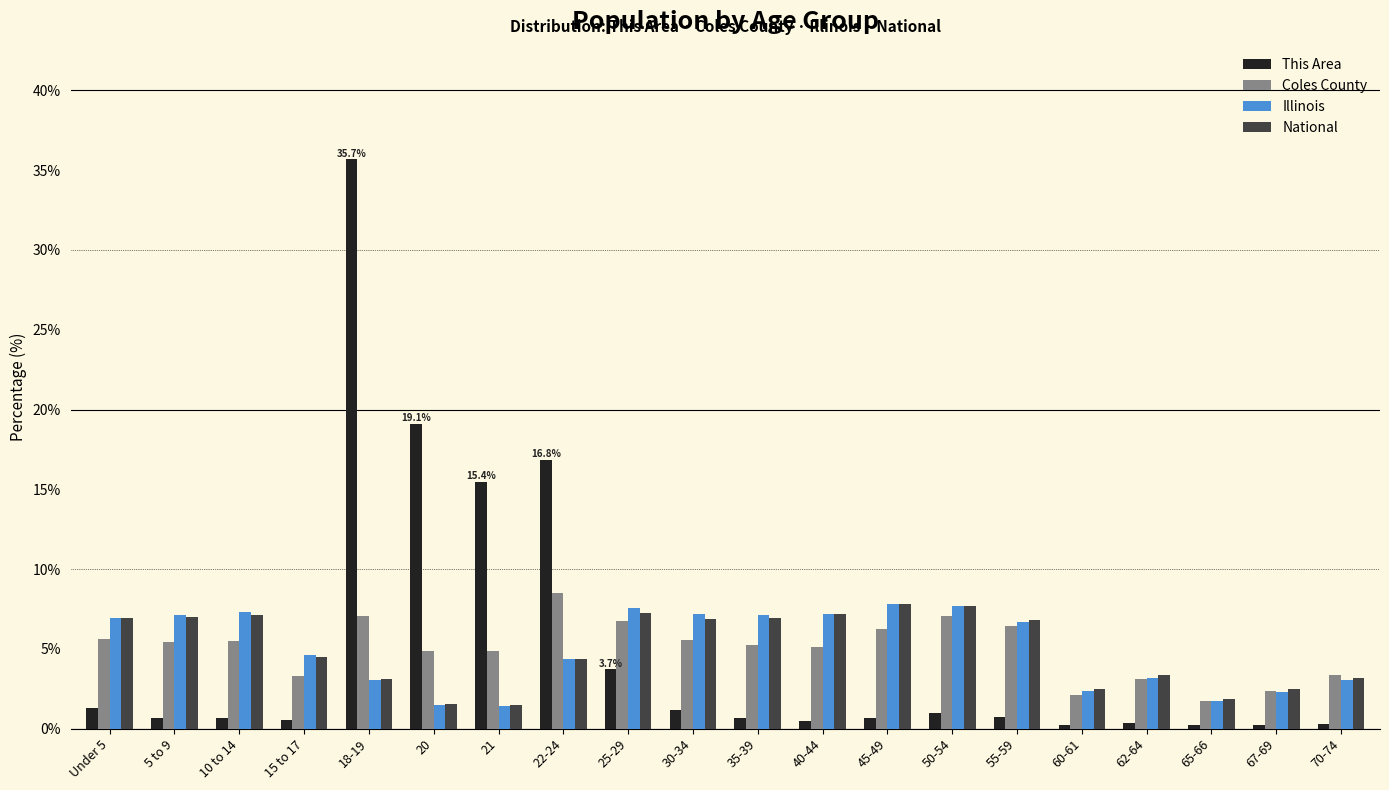

What is the difference between the second highest and second lowest values in the Illinois series?

6.2